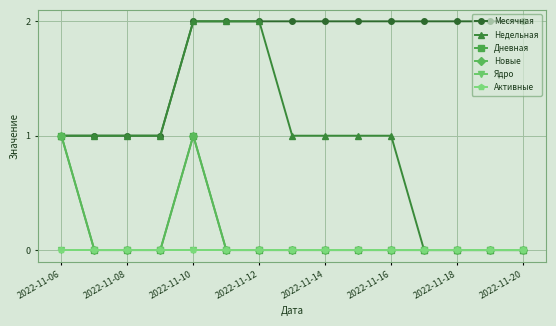

Does the chart have visible grid lines?

Yes